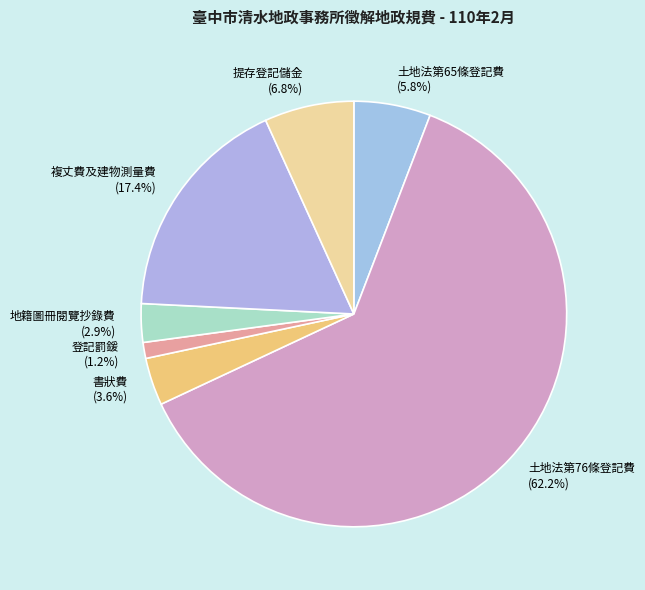

Is it true that 提存登記儲金 is 1% of the pie?

False